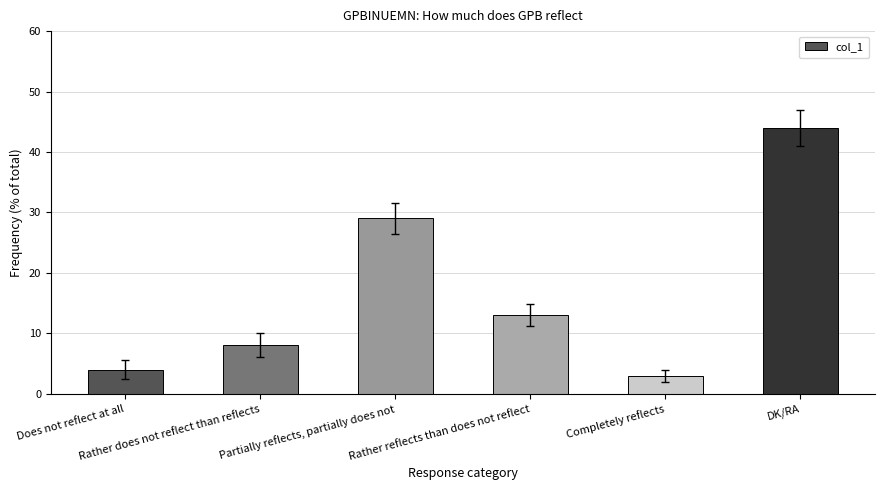

True or false: the data shows 3 at Completely reflects.

True